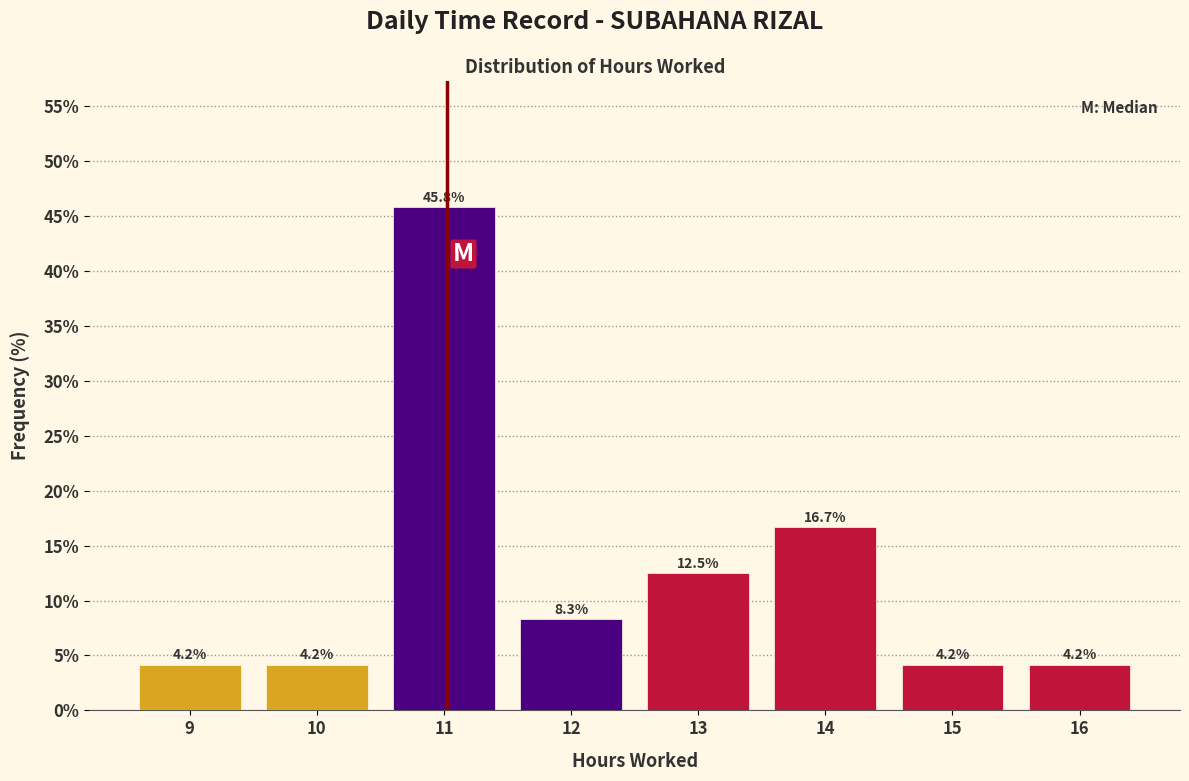

Reading left to right, transcribe all the data shown in this chart.

9=4.2	10=4.2	11=45.8	12=8.3	13=12.5	14=16.7	15=4.2	16=4.2